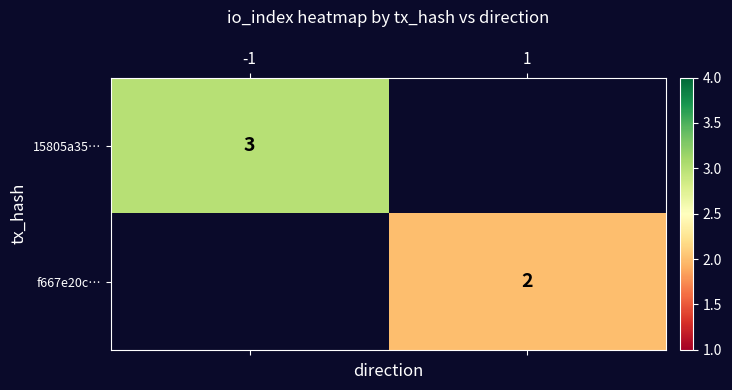

Is it true that 15805a35… equals 3 at -1?

True